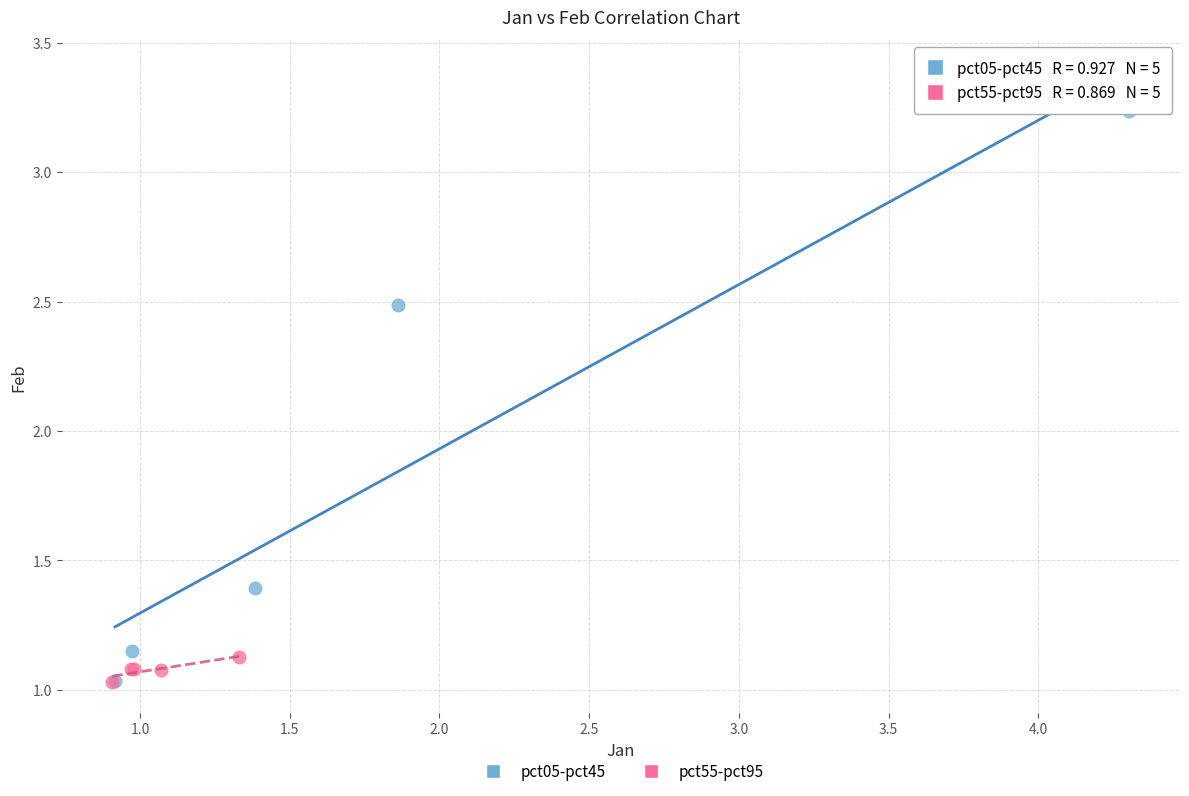

Which series contains the highest Y value?

pct05-pct45